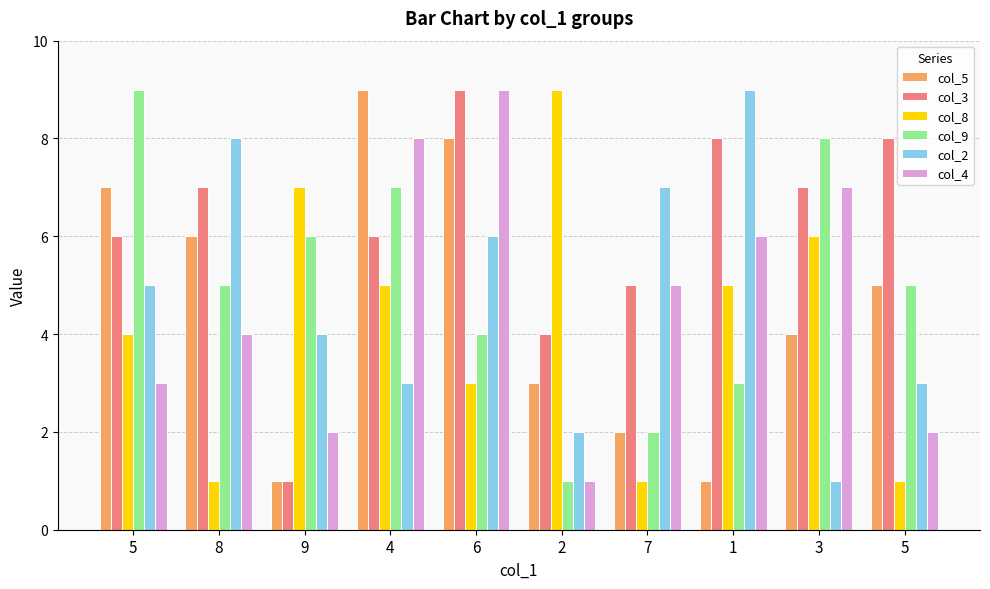

How many bars are there in total?

60